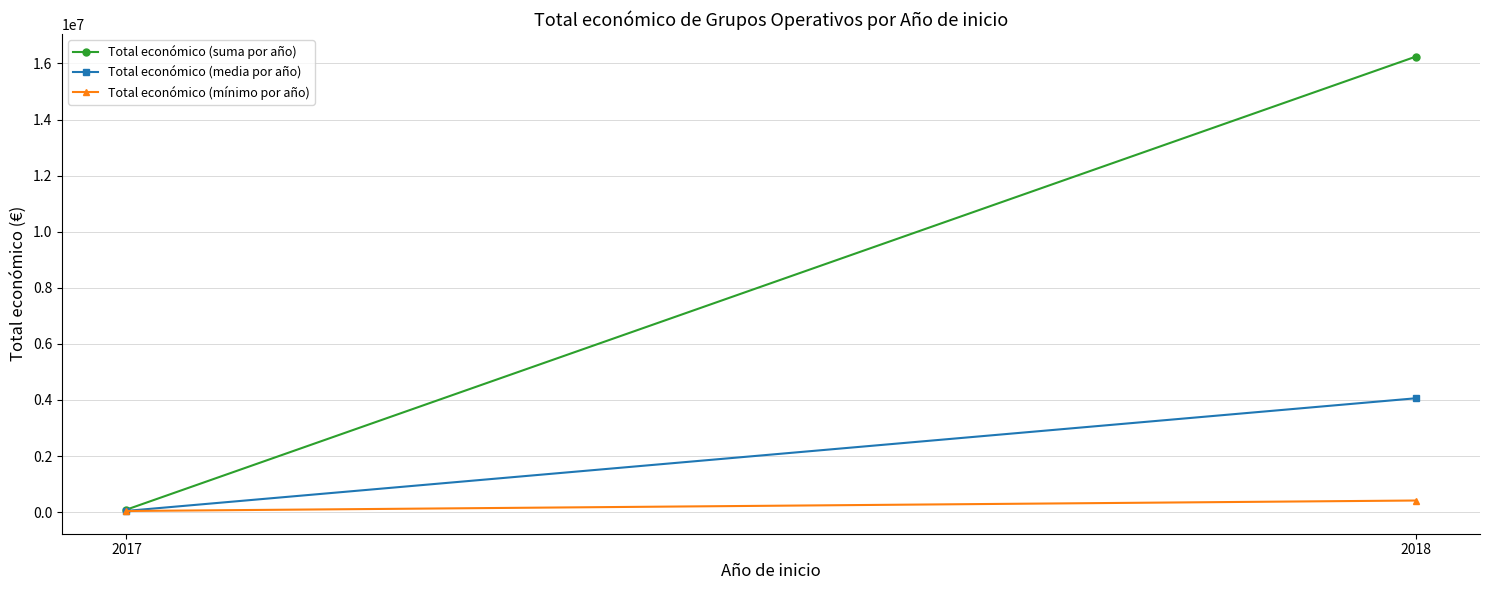

How many series are shown in this chart?

3